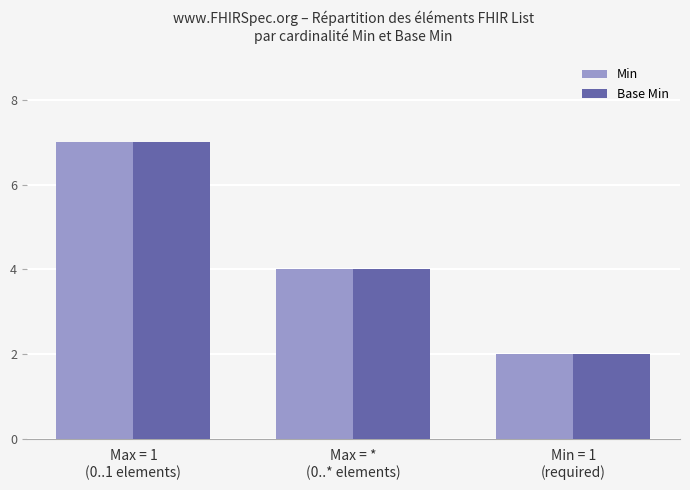

What is the lowest value of the Base Min series?

2